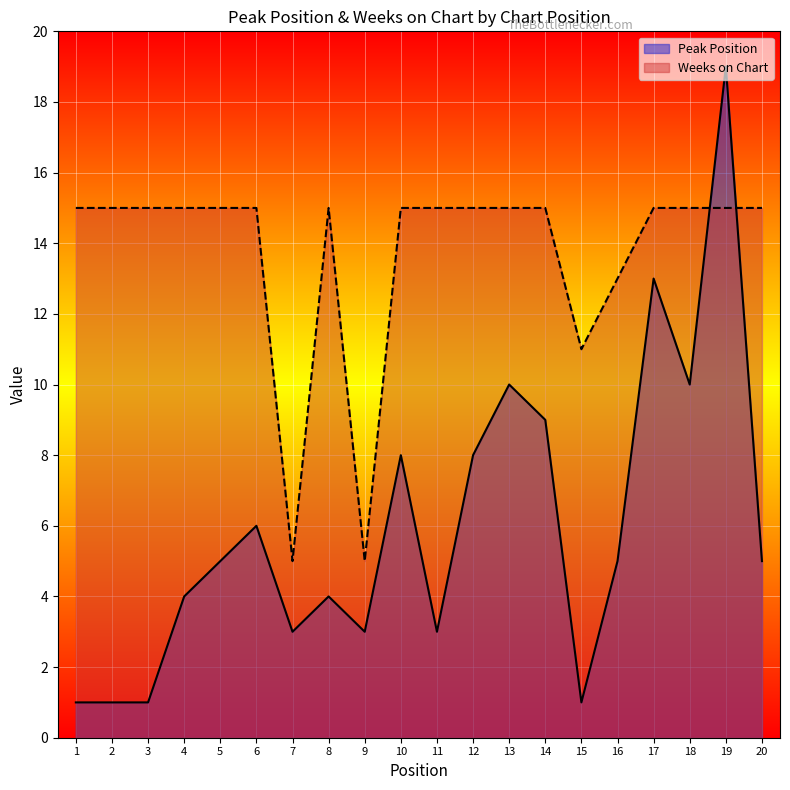

What is the greatest value displayed?

19